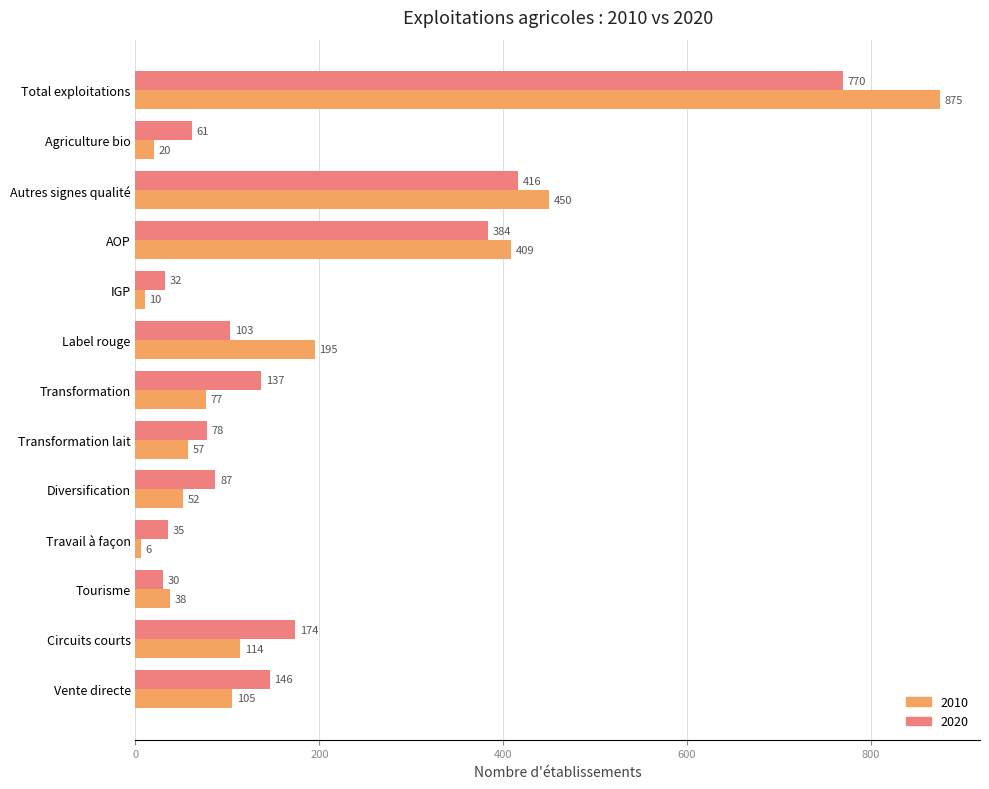

What is the smallest value displayed?

6